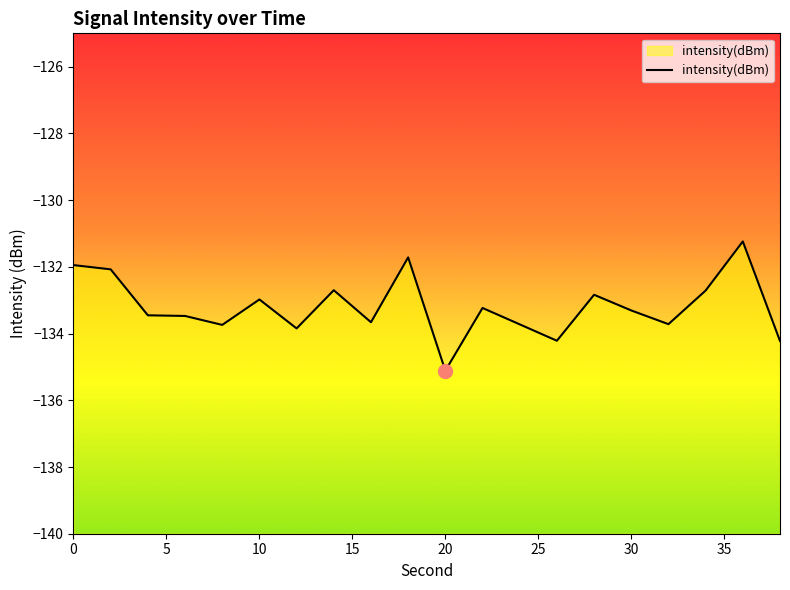

Reading left to right, transcribe all the data shown in this chart.

-131.9	-132.1	-133.5	-133.5	-133.7	-133.0	-133.8	-132.7	-133.7	-131.7	-135.1	-133.2	-133.7	-134.2	-132.8	-133.3	-133.7	-132.7	-131.2	-134.2